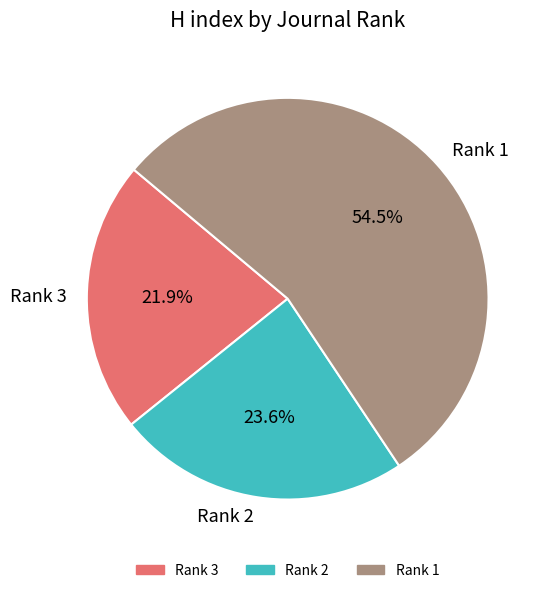

Which slice represents more than half of the pie?

Rank 1